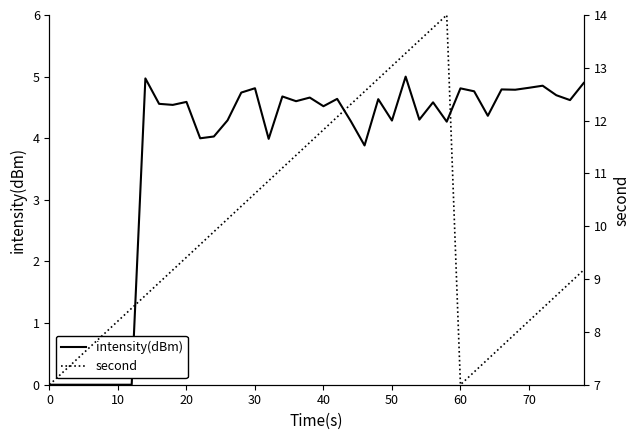

What is the value of the intensity(dBm) point at the 17th from the left?

4.0